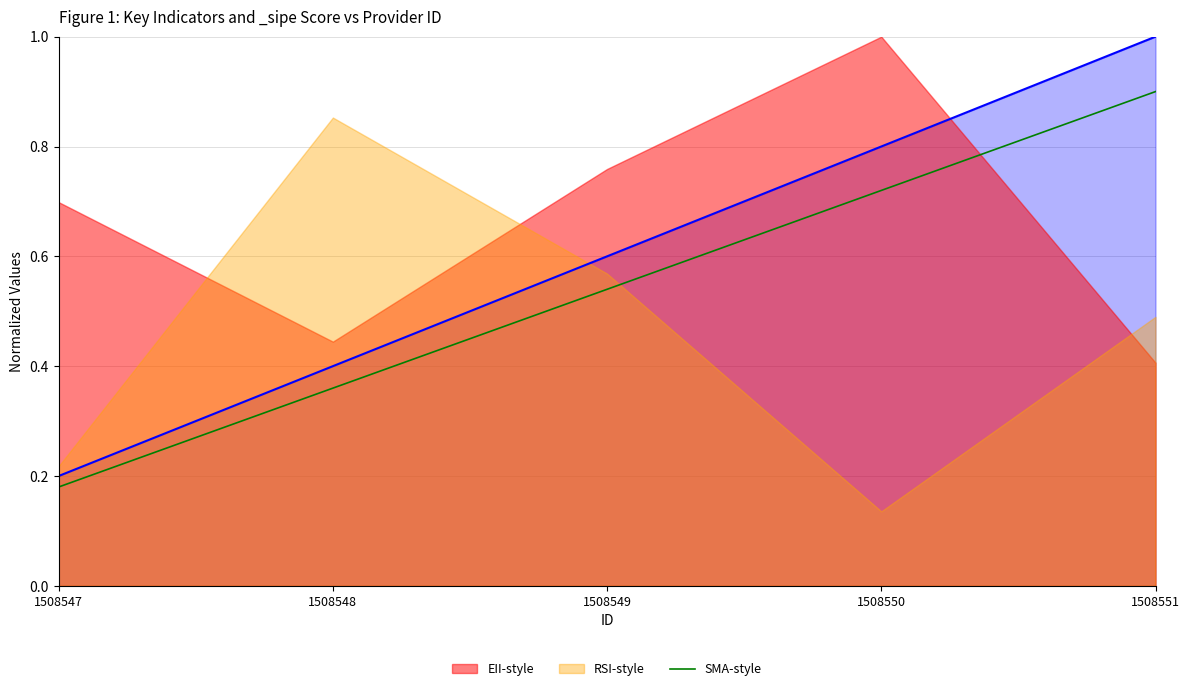

Which has a higher value, 1508551 or 1508547?

1508551